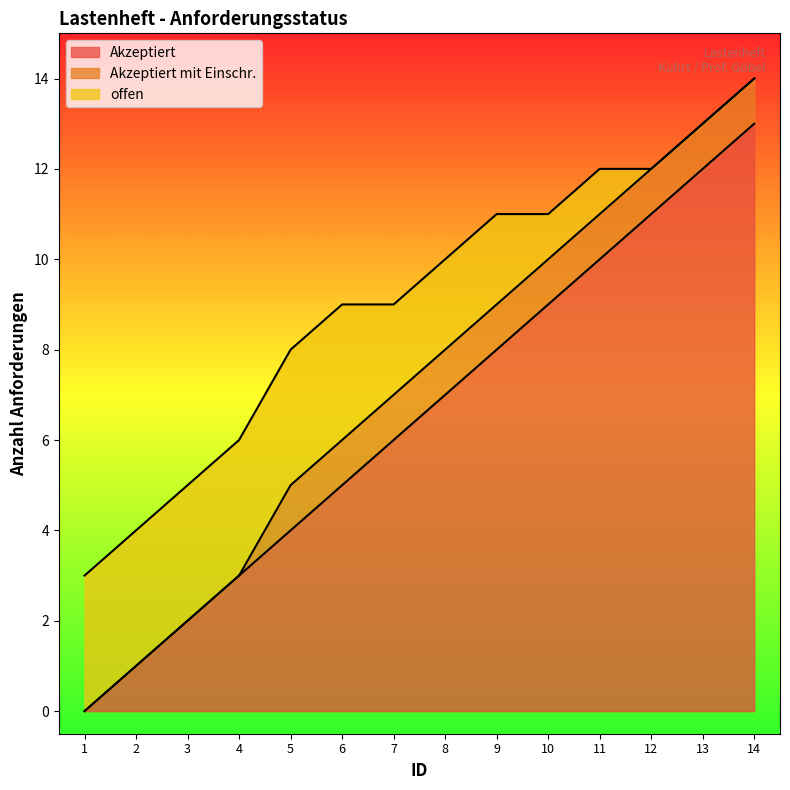

List the labels in order of Akzeptiert value, smallest first.

1, 2, 3, 4, 5, 6, 7, 8, 9, 10, 11, 12, 13, 14